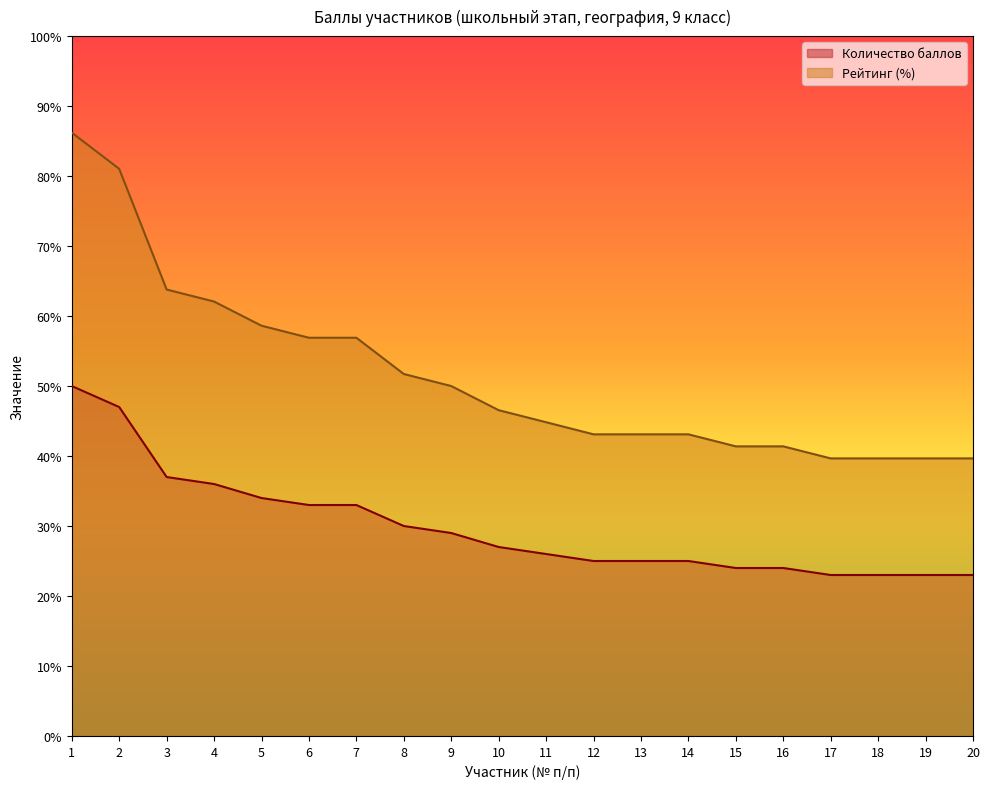

How many values in the Рейтинг series are below 46?

10